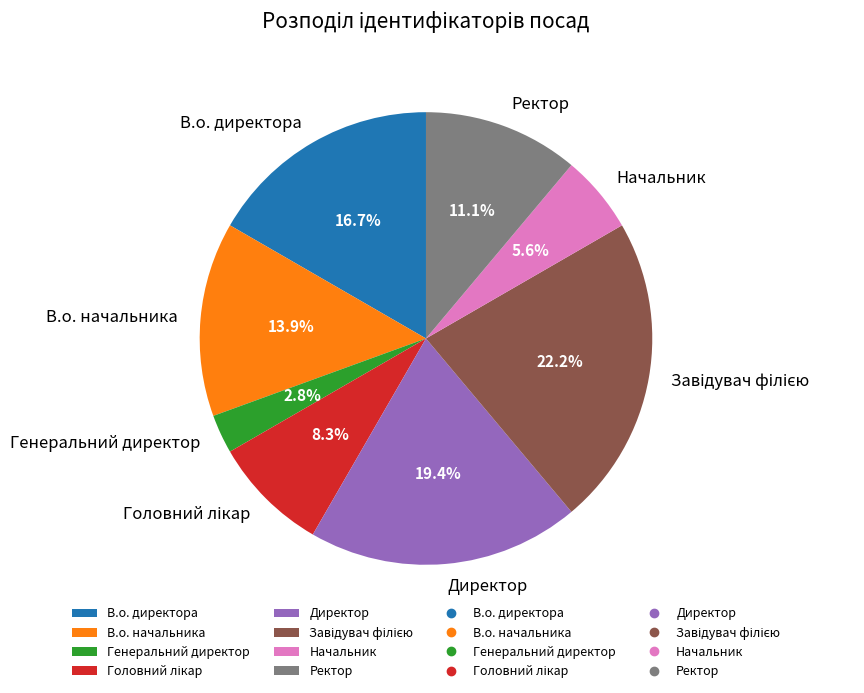

Does any single category account for the majority?

No